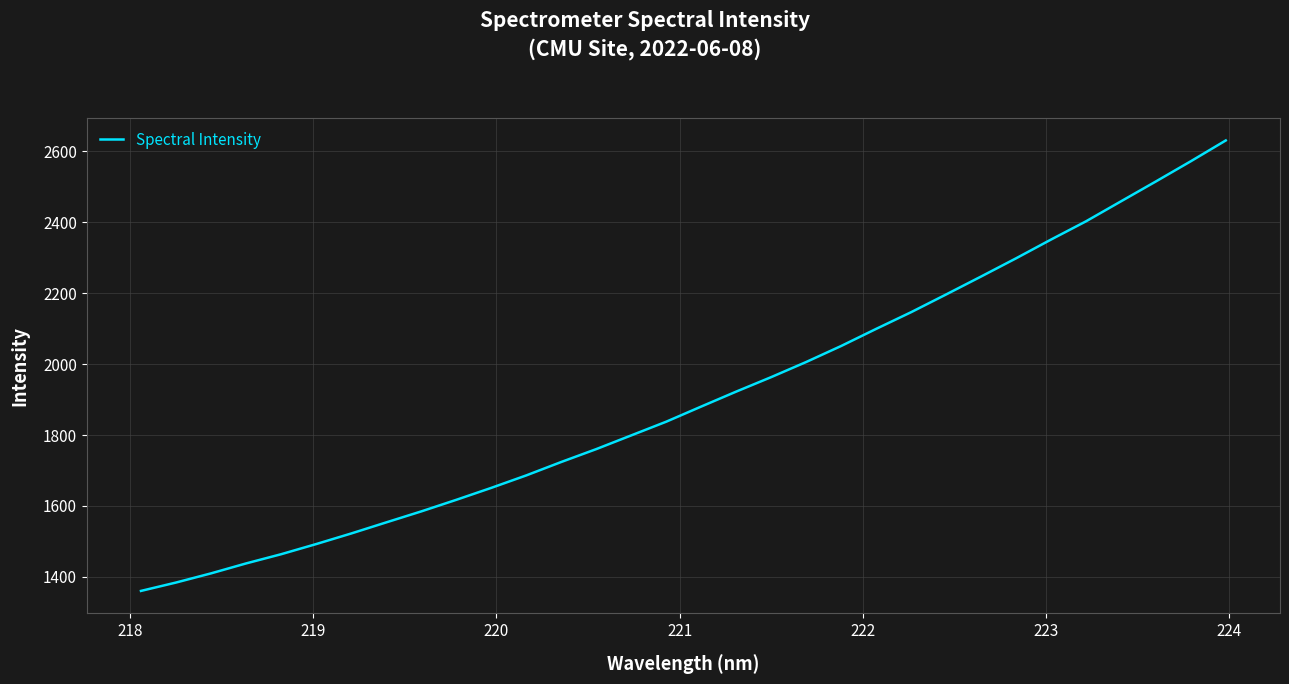

What is the smallest value displayed?

1360.4